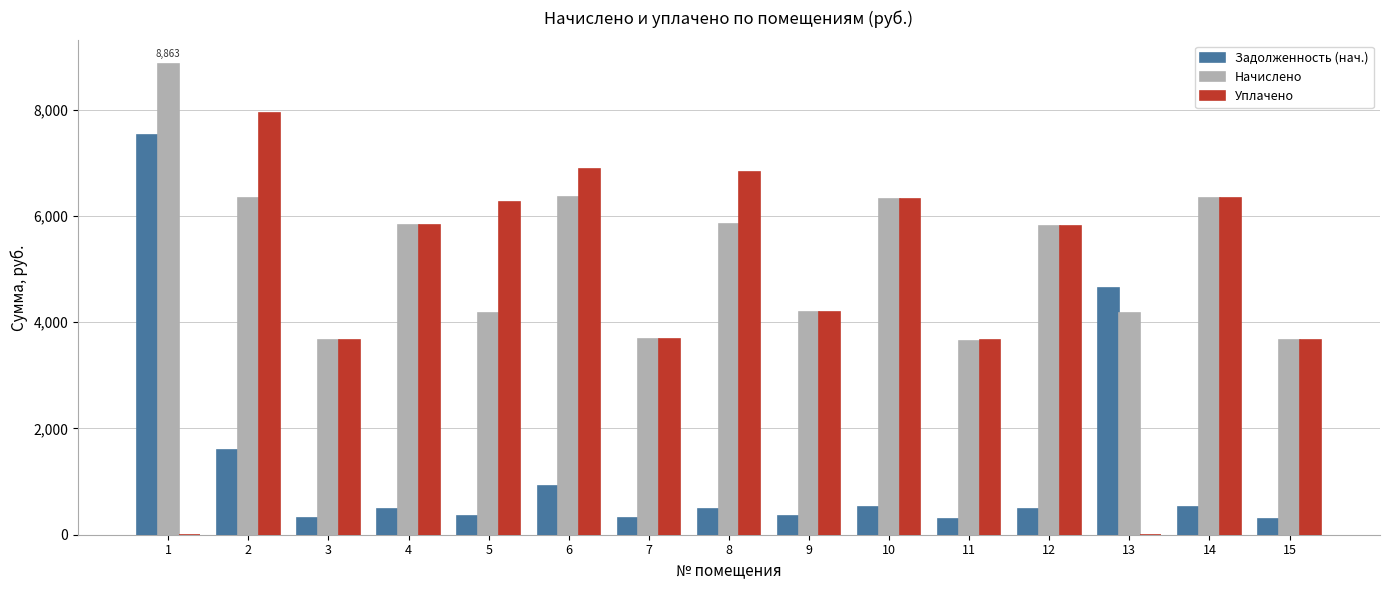

Where is Начислено nearest to the value 6258?

10